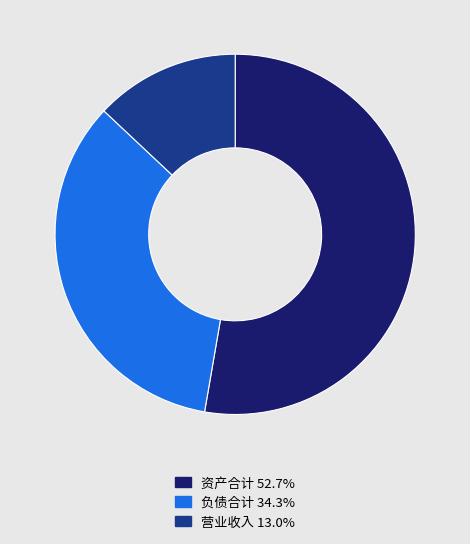

Does 负债合计 34.3% account for over 50% of the chart?

No